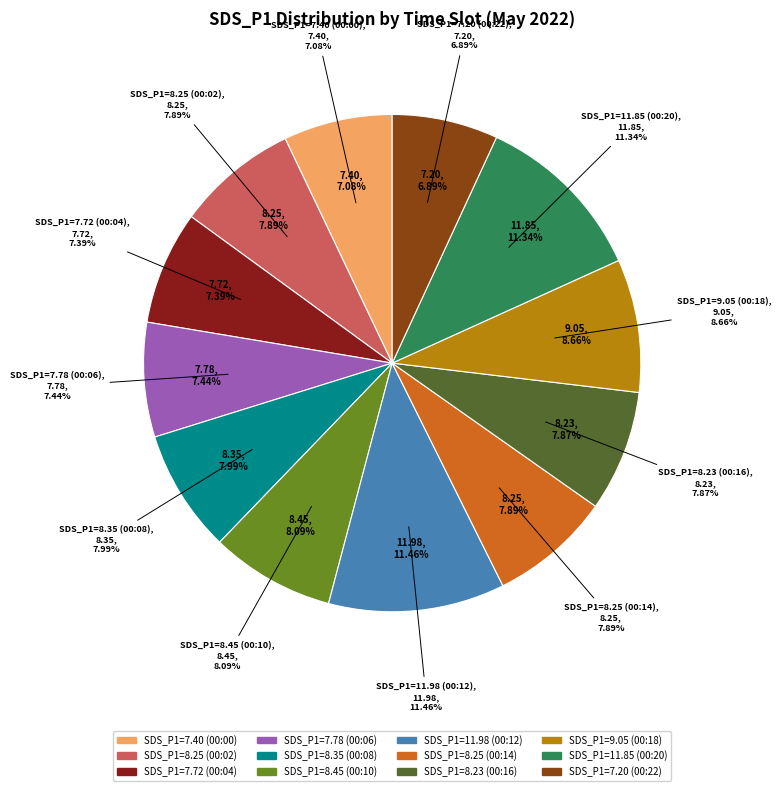

Is the sum of 00:08 and 00:02 greater than half?

No